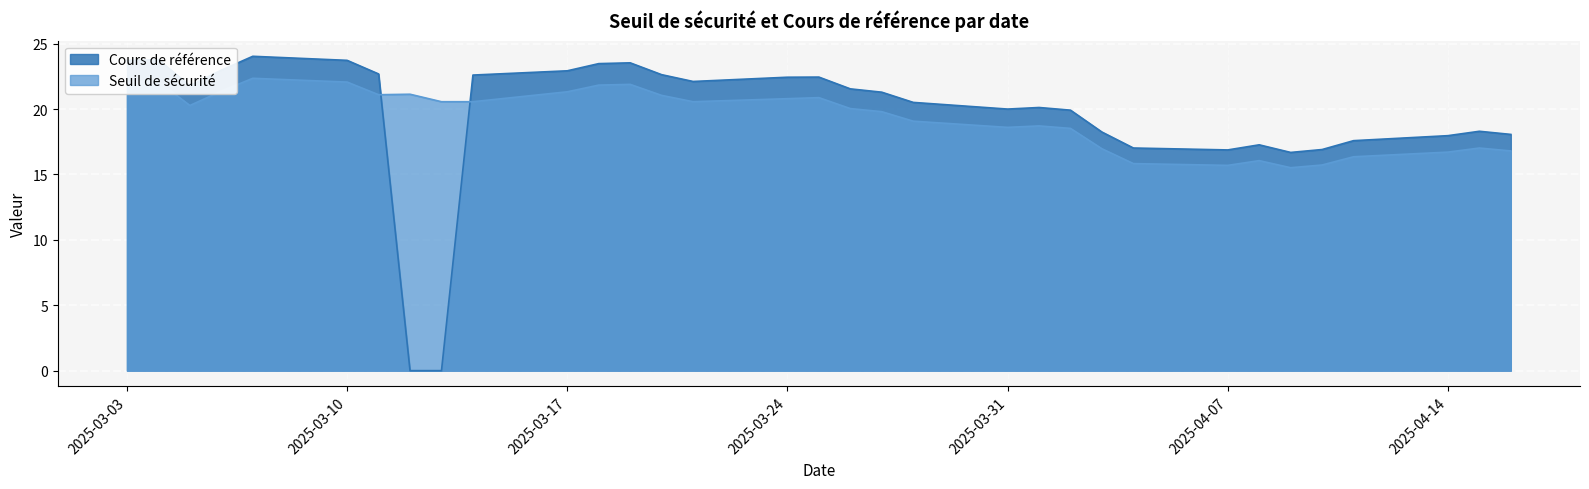

What is the approximate value of Cours de reference at 2025-04-03?

18.2